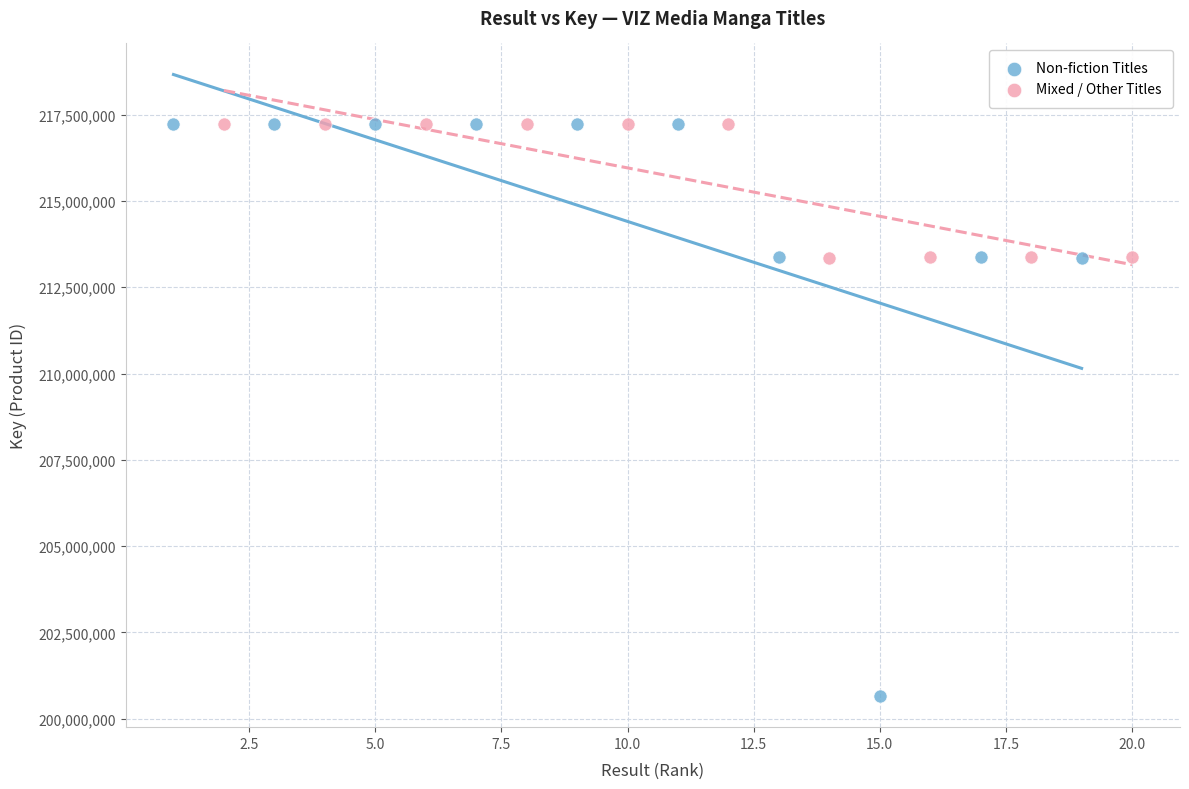

Which series has the largest Y range (max minus min)?

Non-fiction Titles